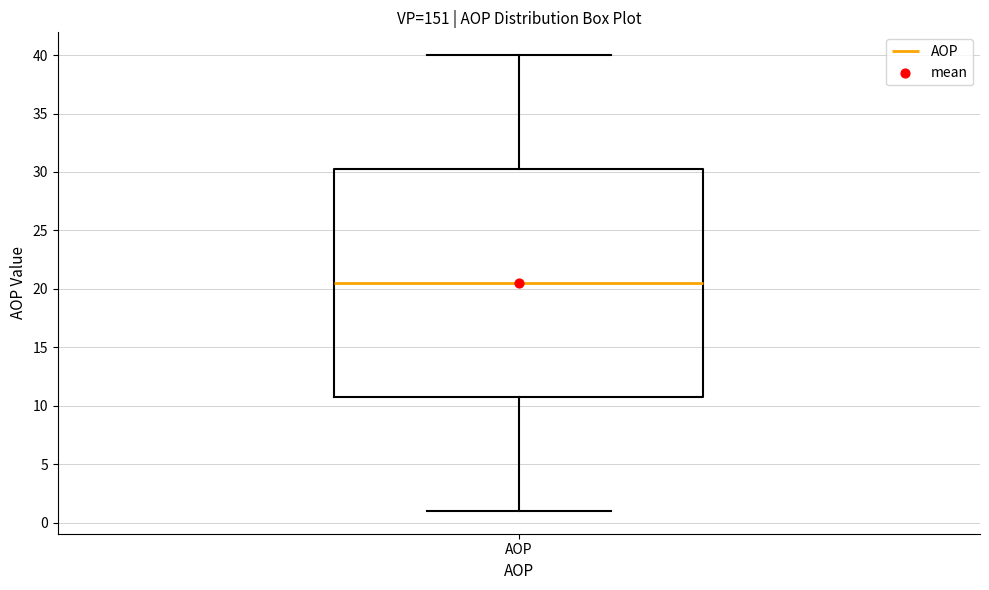

Transcribe this box plot: give where the median line is, the range the box spans, and where the two whiskers end, as read against the y-axis. The values are not printed on the chart, so give them approximately, as read against the axis.

median 20.5, box 11.0 to 30.5, whiskers 1.0 to 40.0